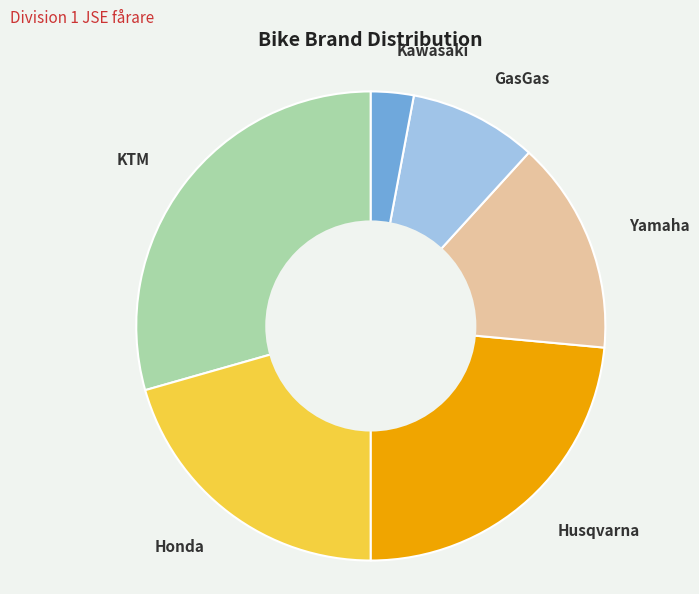

Which category has the smallest portion of the pie?

Kawasaki